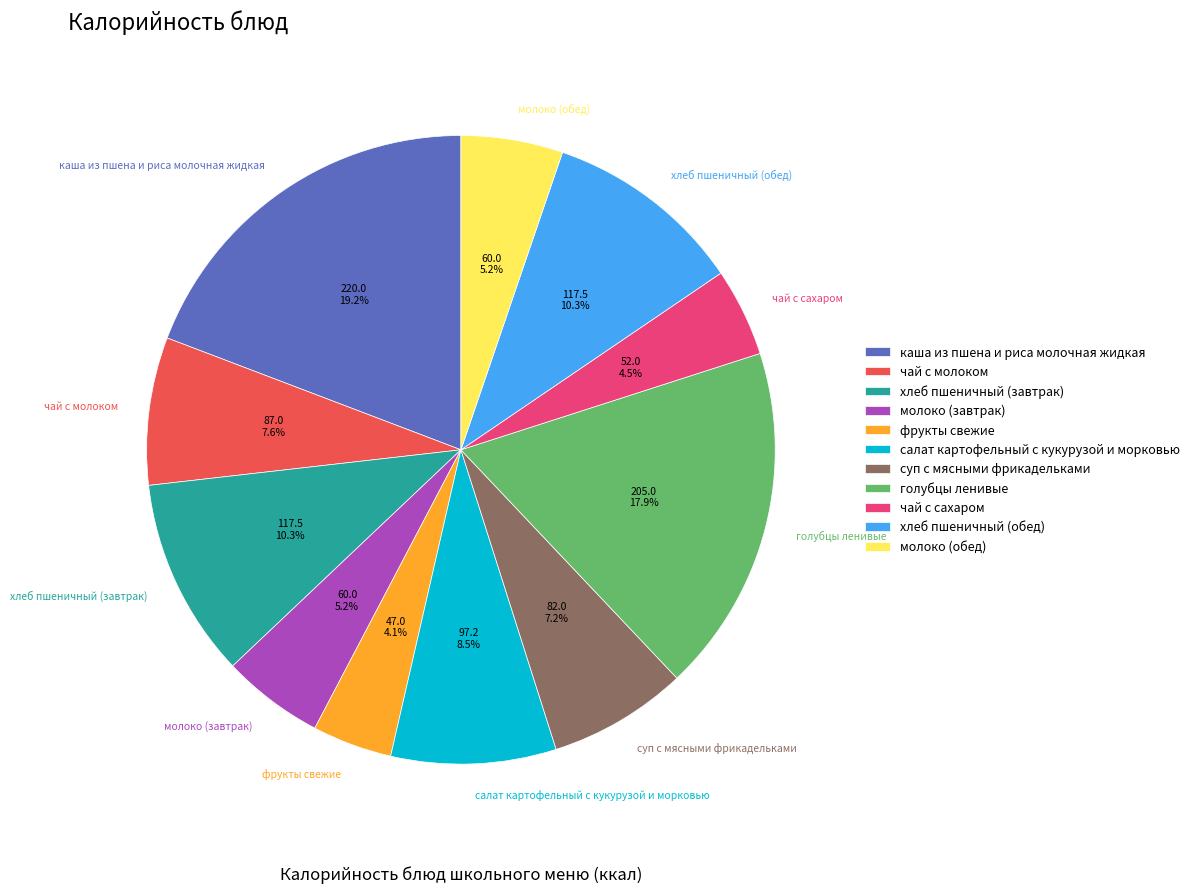

What percentage is the чай с молоком slice, to the nearest percent?

8%